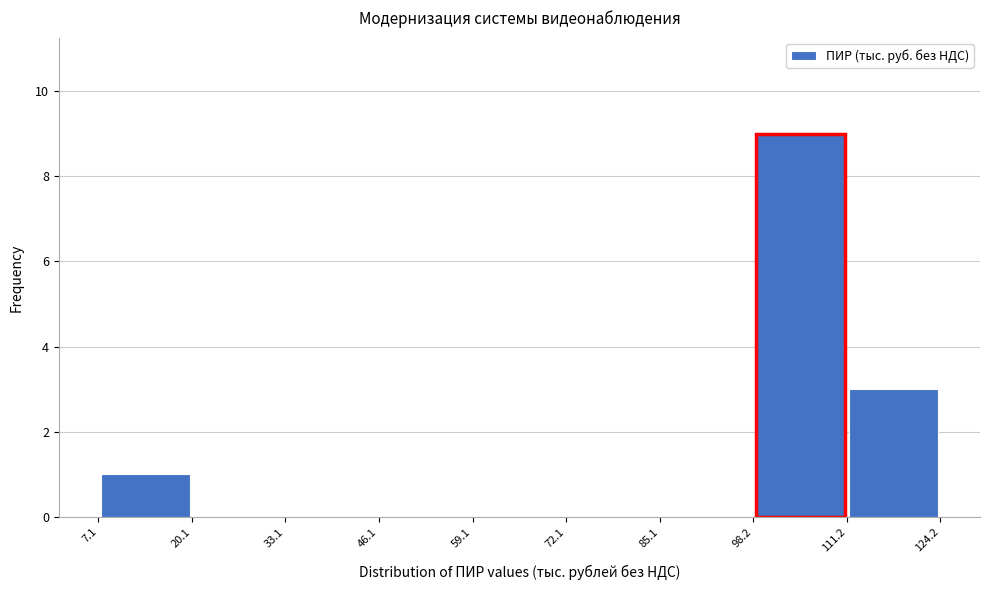

How tall is the bar that spans 7.1 to 20.1 on the x-axis? The values are not printed on the chart, so give them approximately, as read against the axis.

1